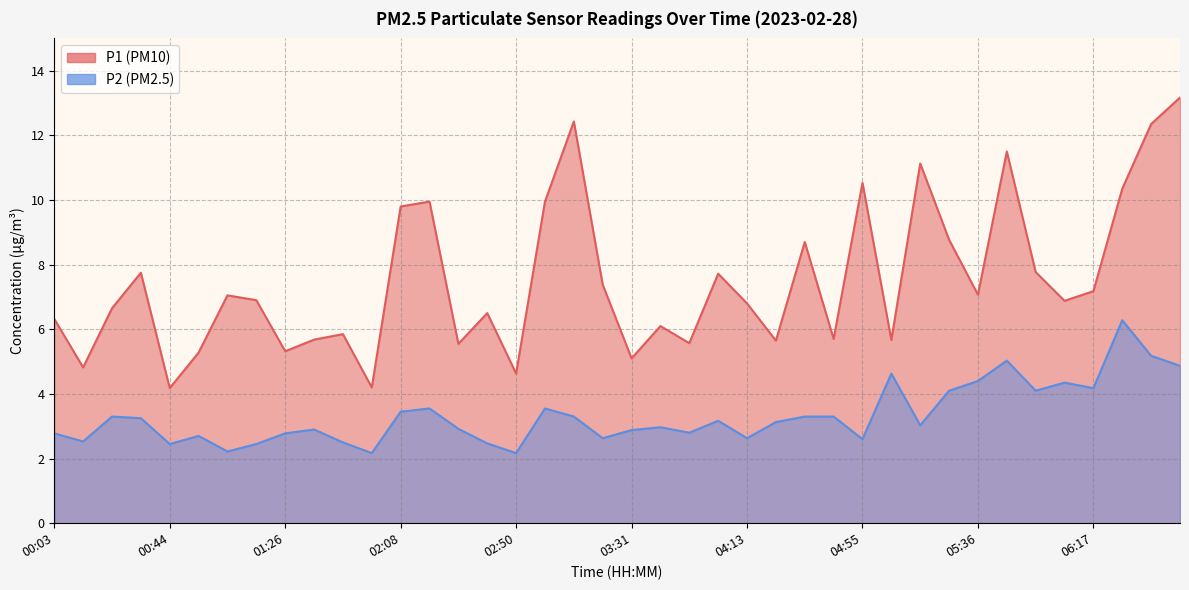

What is the difference between the P2 values at 00:34 and 01:26?

0.5